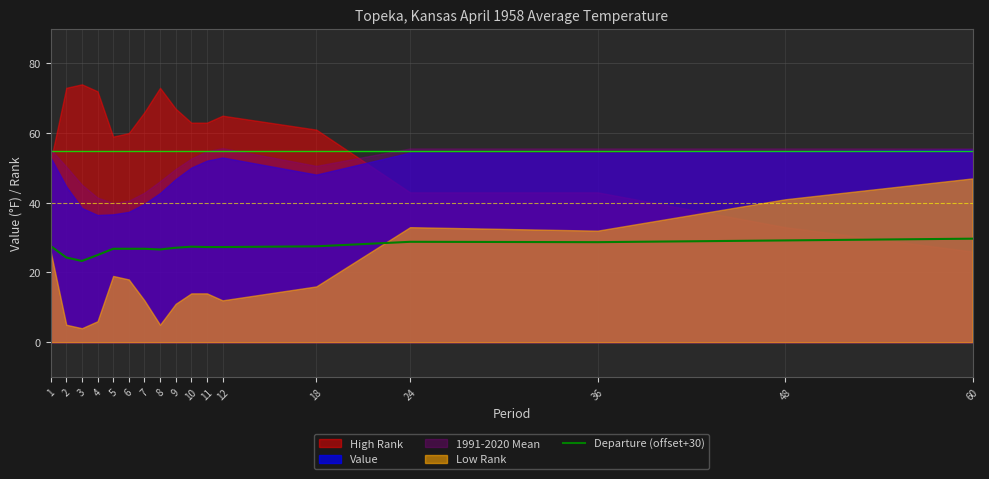

Read the value at 4.

25.0